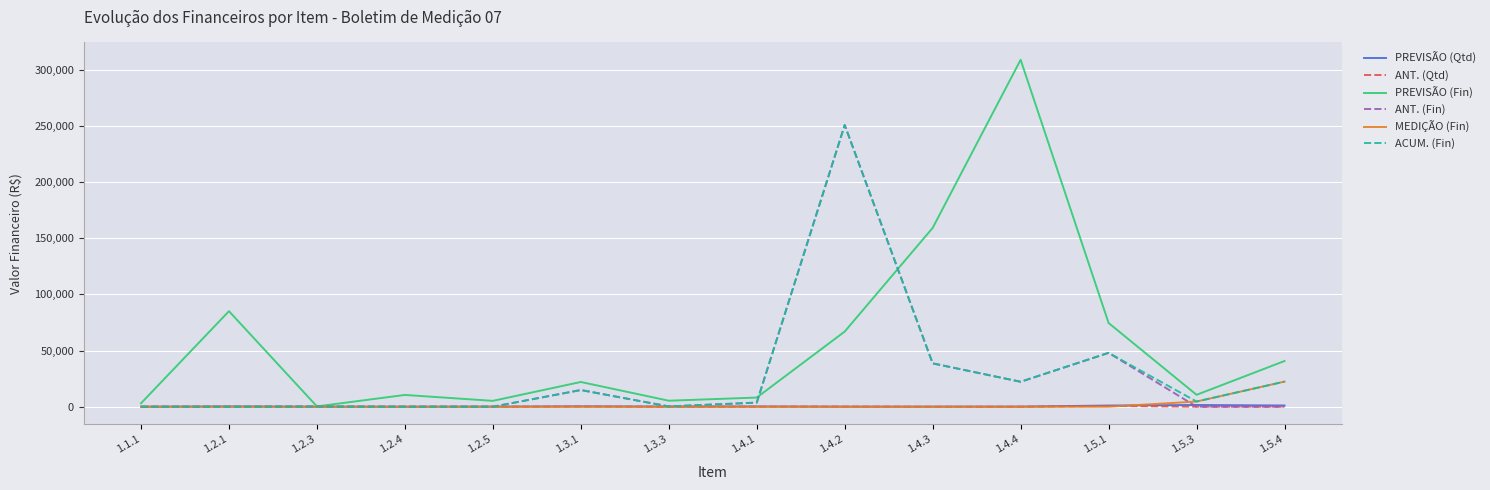

What is the maximum value for MEDIÇÃO (Fin)?

22344.0